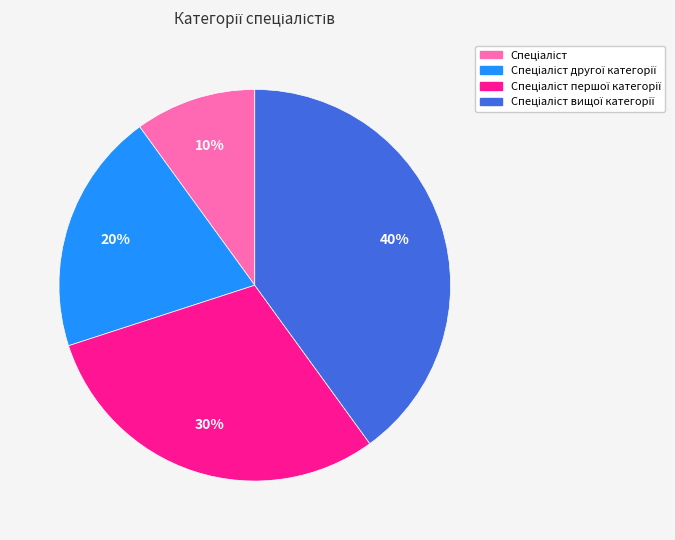

To the nearest percent, what is the difference between the largest and smallest slice percentages?

30%